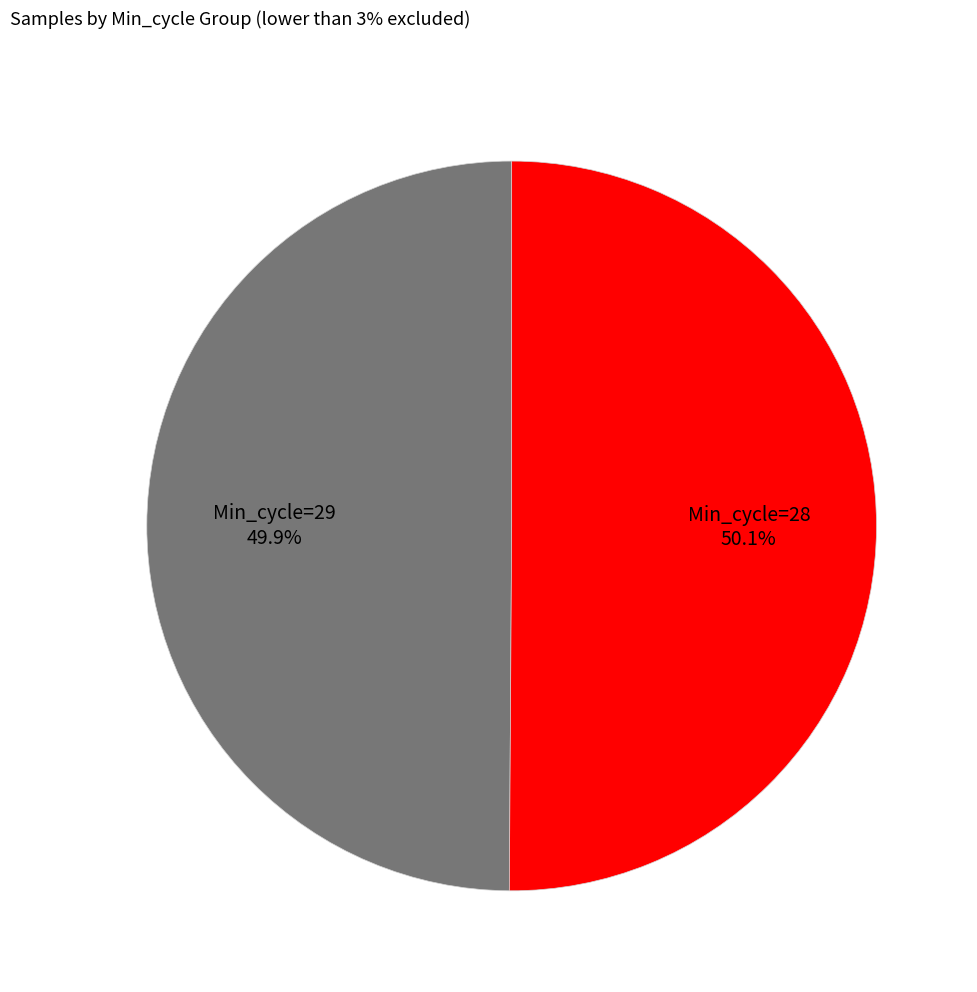

Is there a majority slice in this chart?

Yes